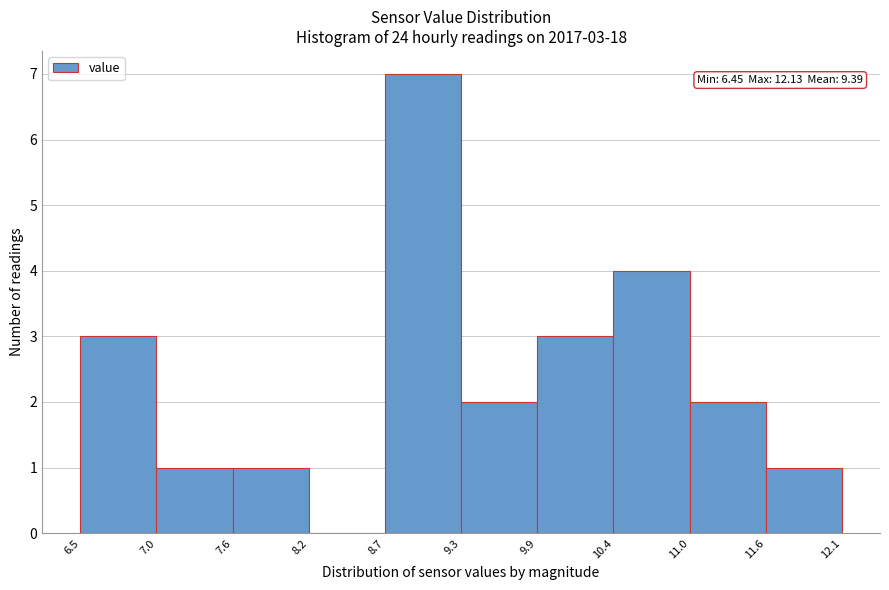

Which range on the x-axis has the tallest bar?

8.7 to 9.3